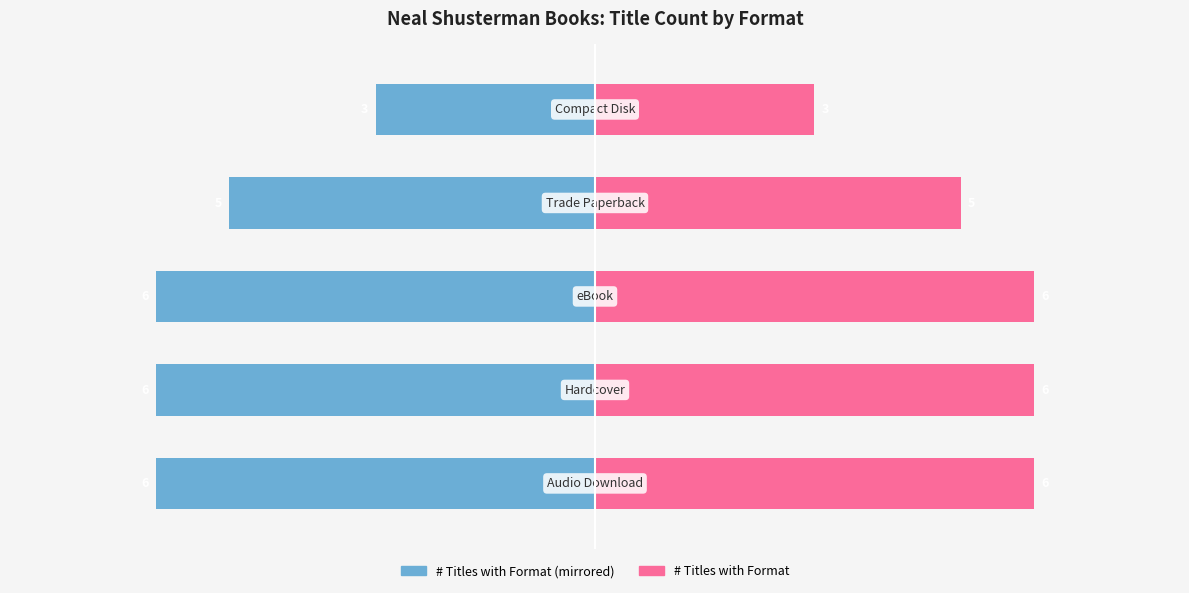

What is the sum of the Format Count (Right) values at 4 and 3?

8